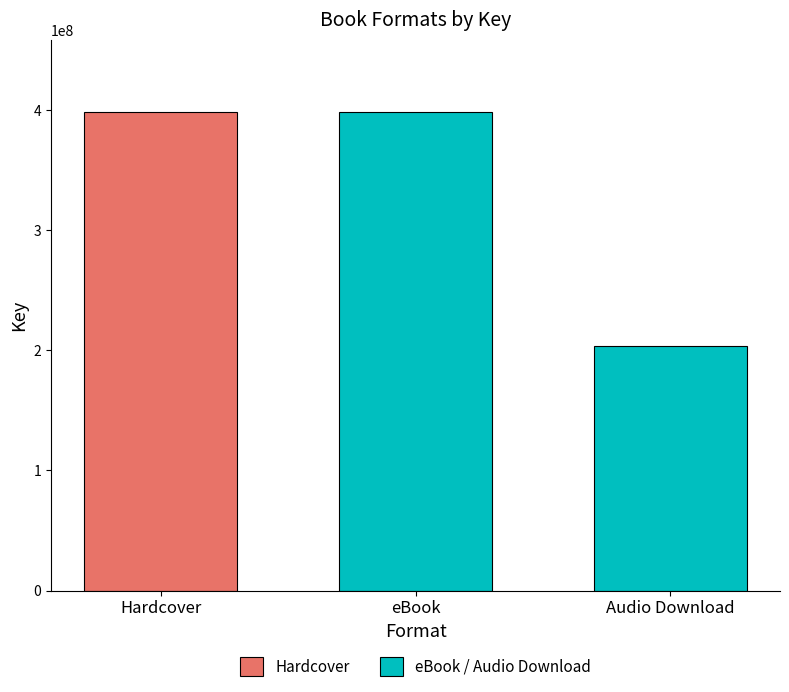

What is the difference between the maximum and minimum values?

195254193